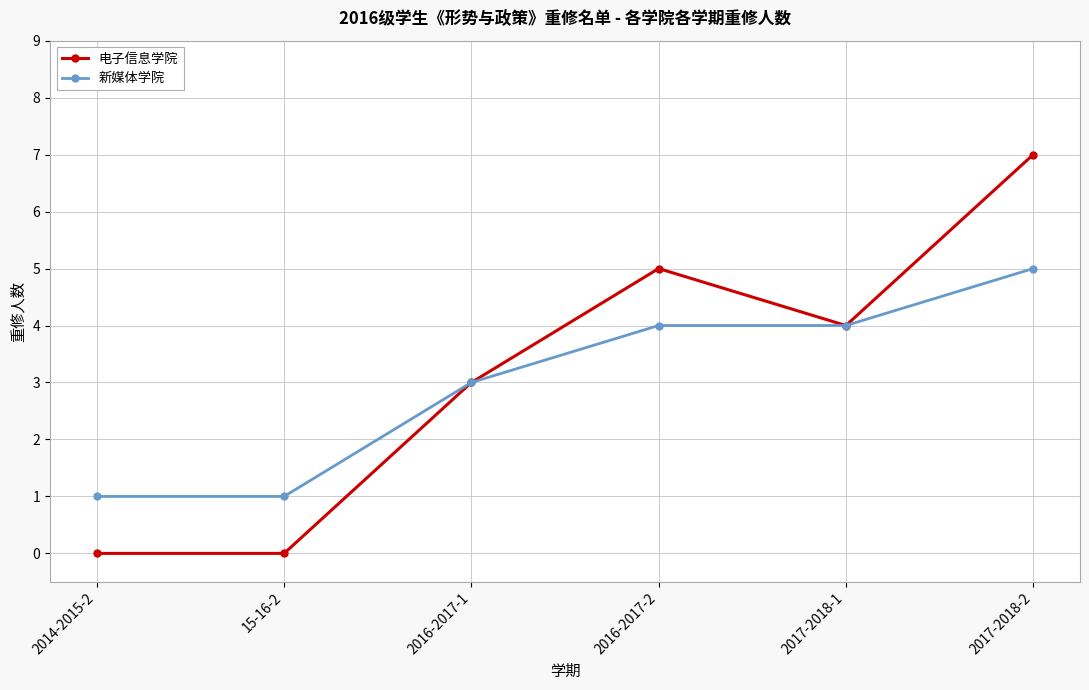

True or false: 新媒体学院 has a value of 5 at 2016-2017-1.

False